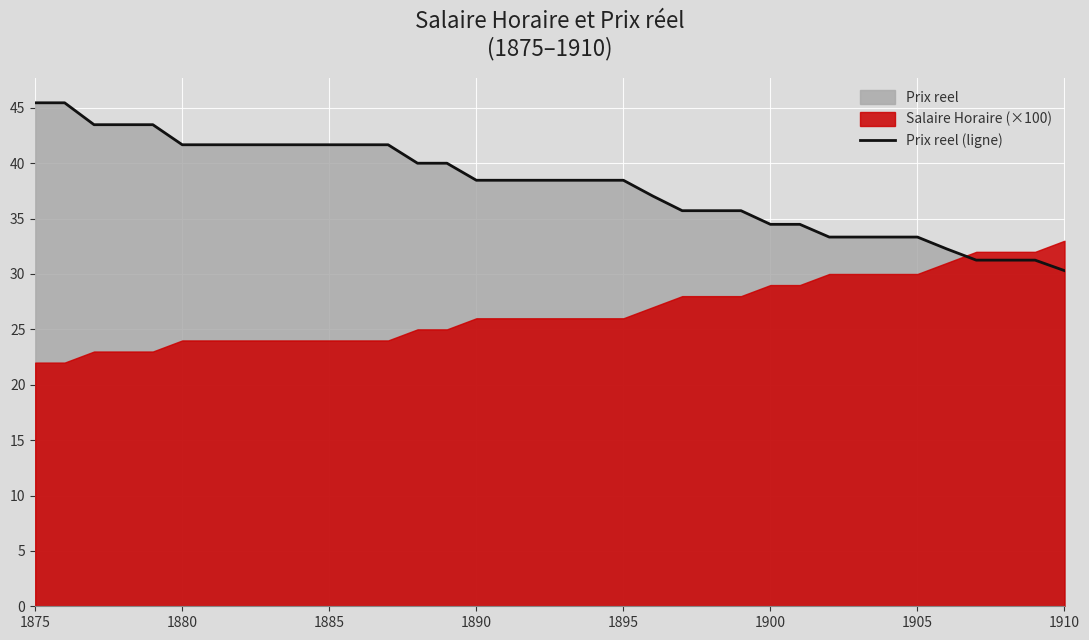

Is it true that Prix reel (ligne) equals 33.3 at 1905?

True